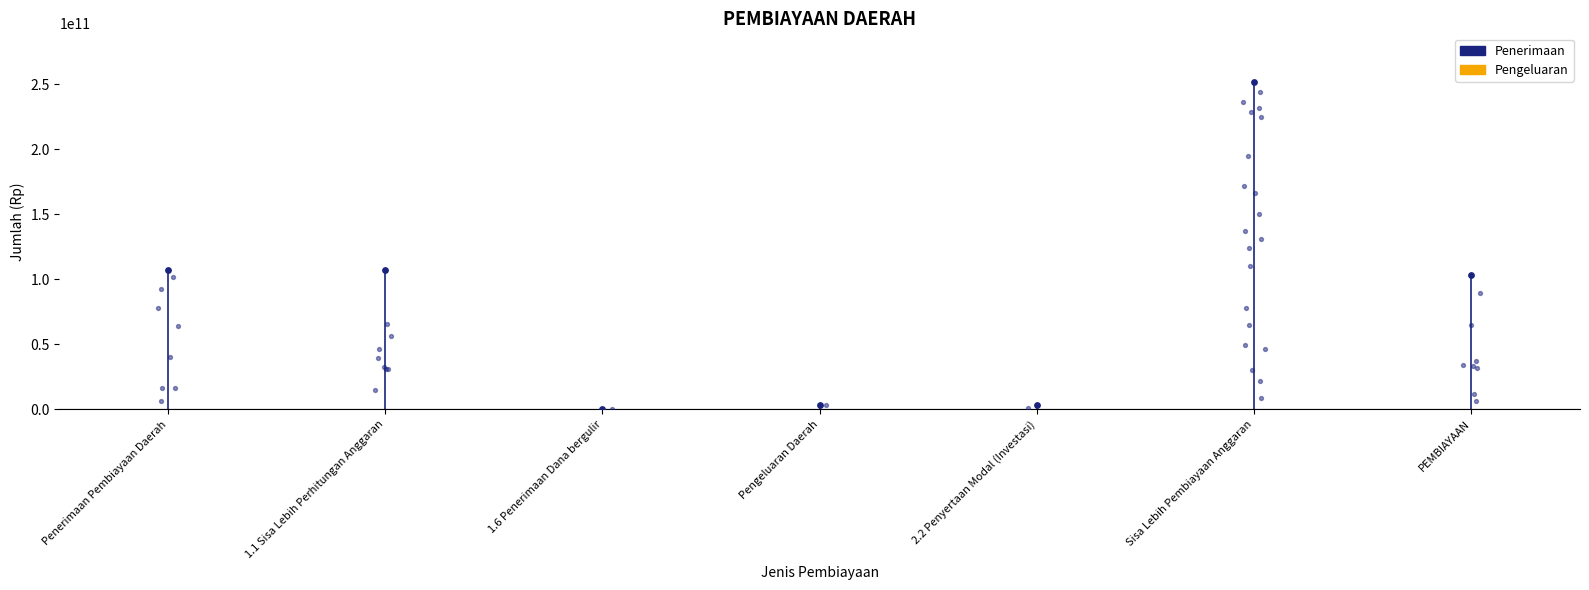

What is the change in value from 1.6 Penerimaan Dana bergulir to PEMBIAYAAN?

+103672397946